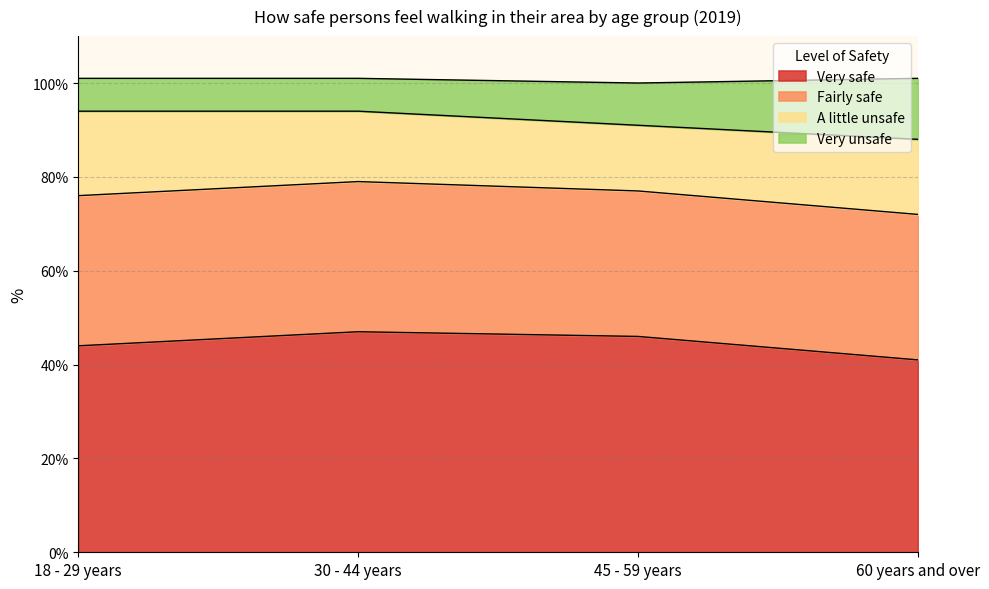

At which label is Very unsafe closest to 91?

45 - 59 years